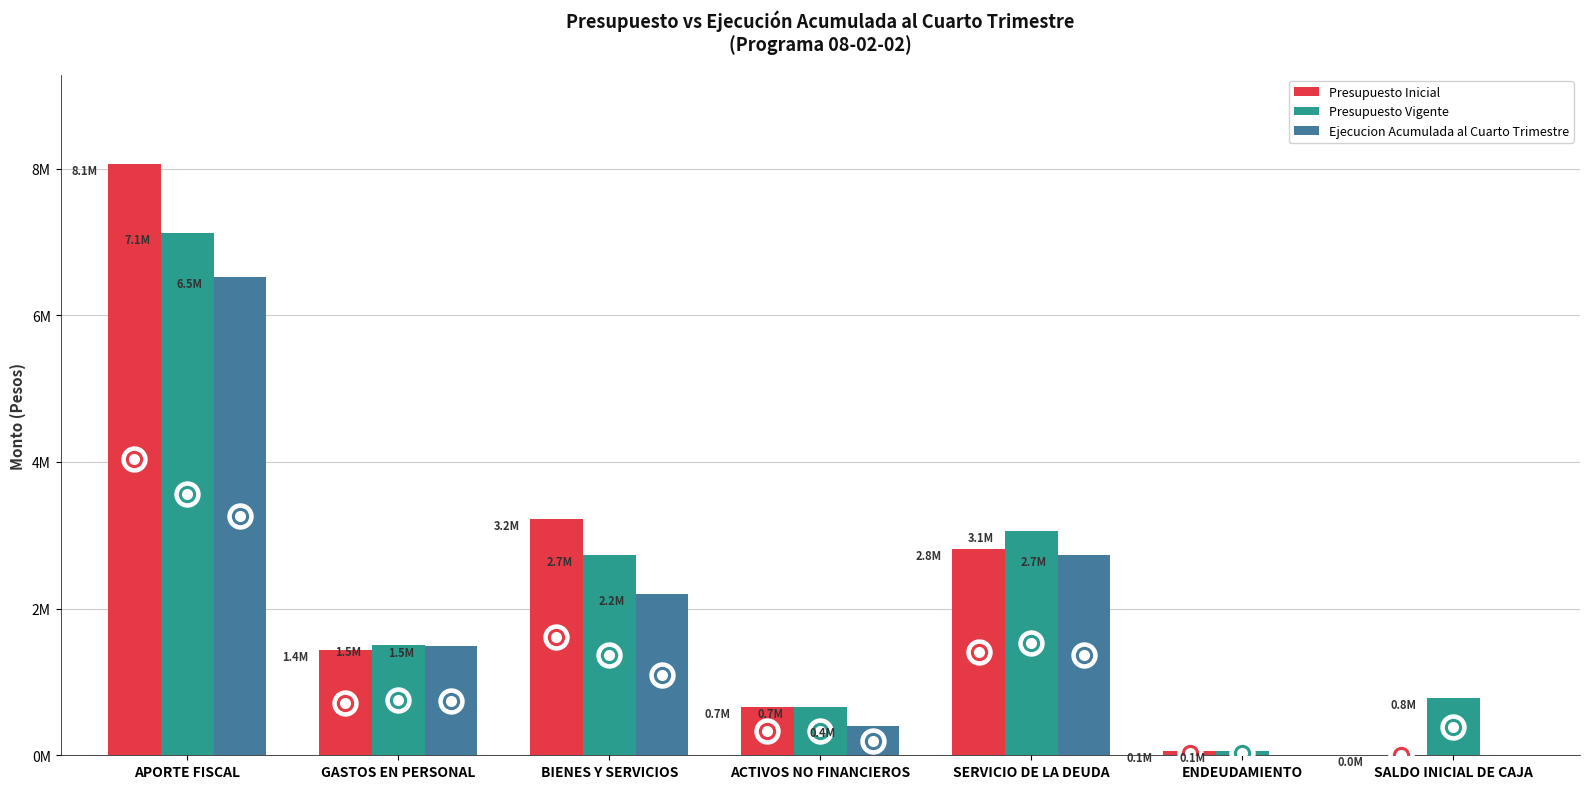

What are all the series names shown in the legend?

Presupuesto Inicial, Presupuesto Vigente, Ejecucion Acumulada al Cuarto Trimestre